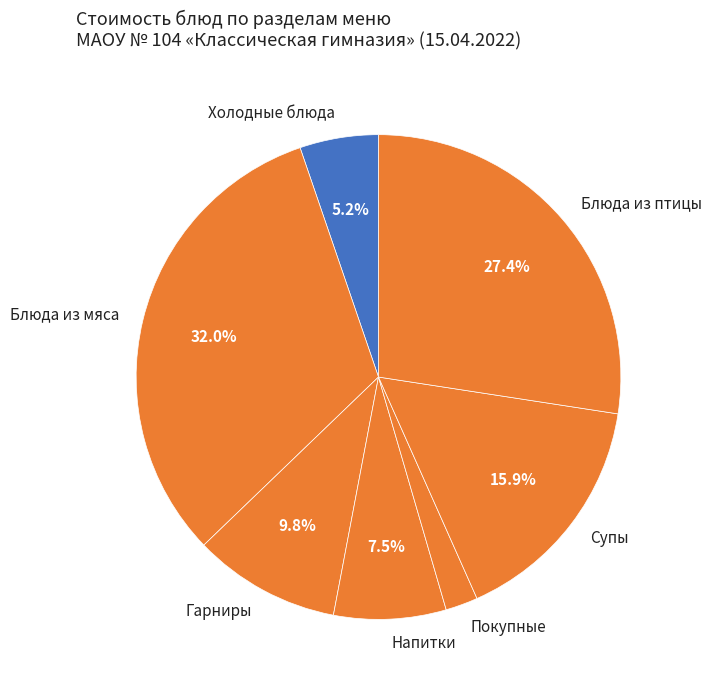

True or false: Холодные блюда accounts for 5% of the total.

True